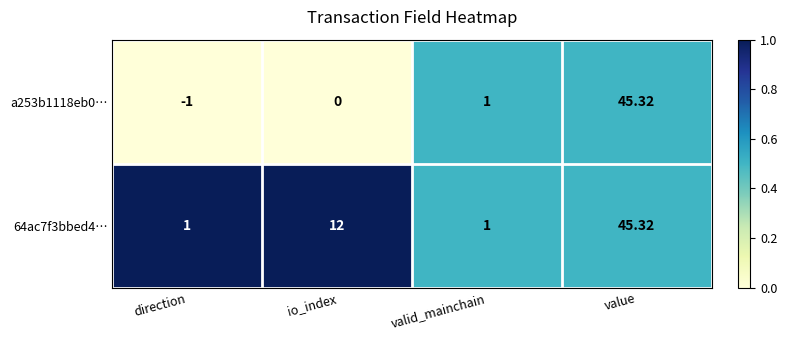

Which label corresponds to the largest value in the chart?

value